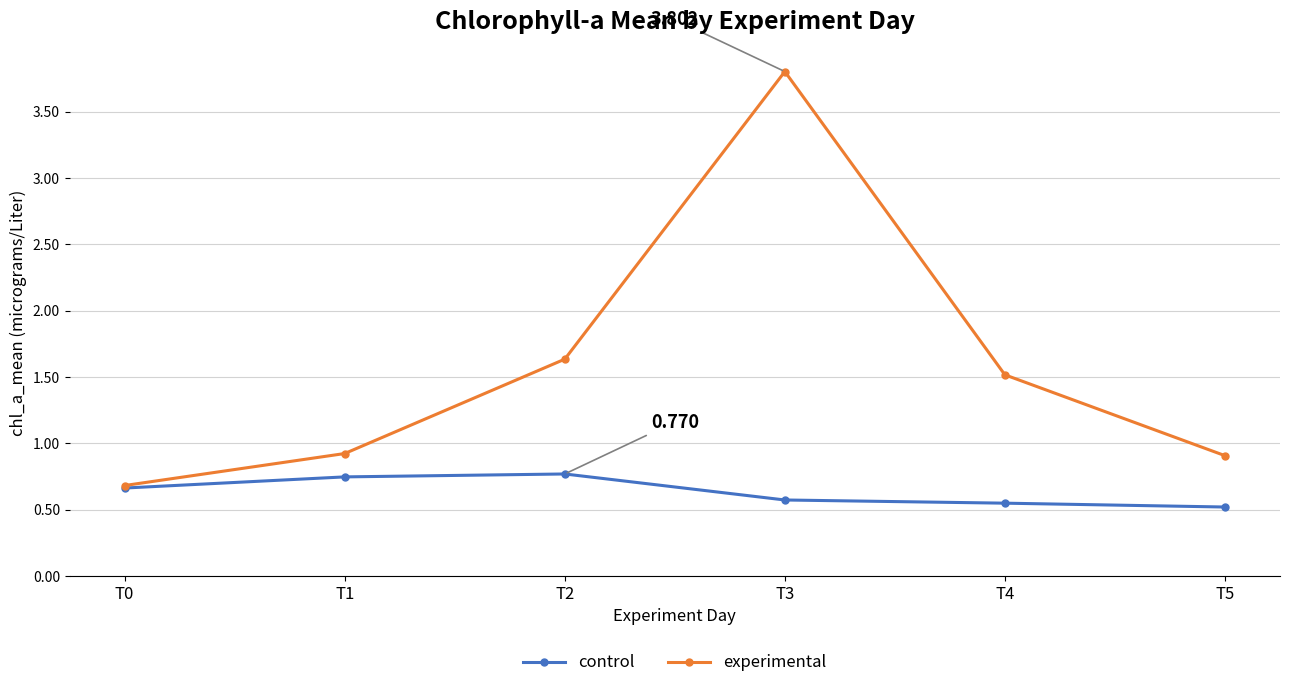

Rank the series by their maximum value, from lowest to highest.

control, experimental